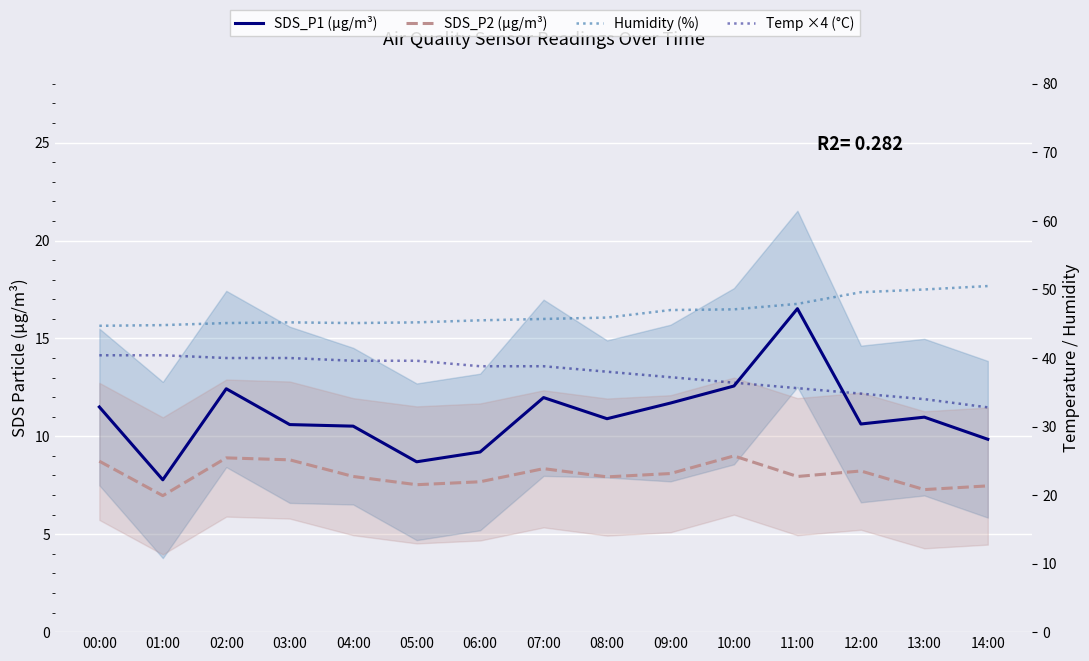

Which series has the largest total across all categories?

Humidity (%)